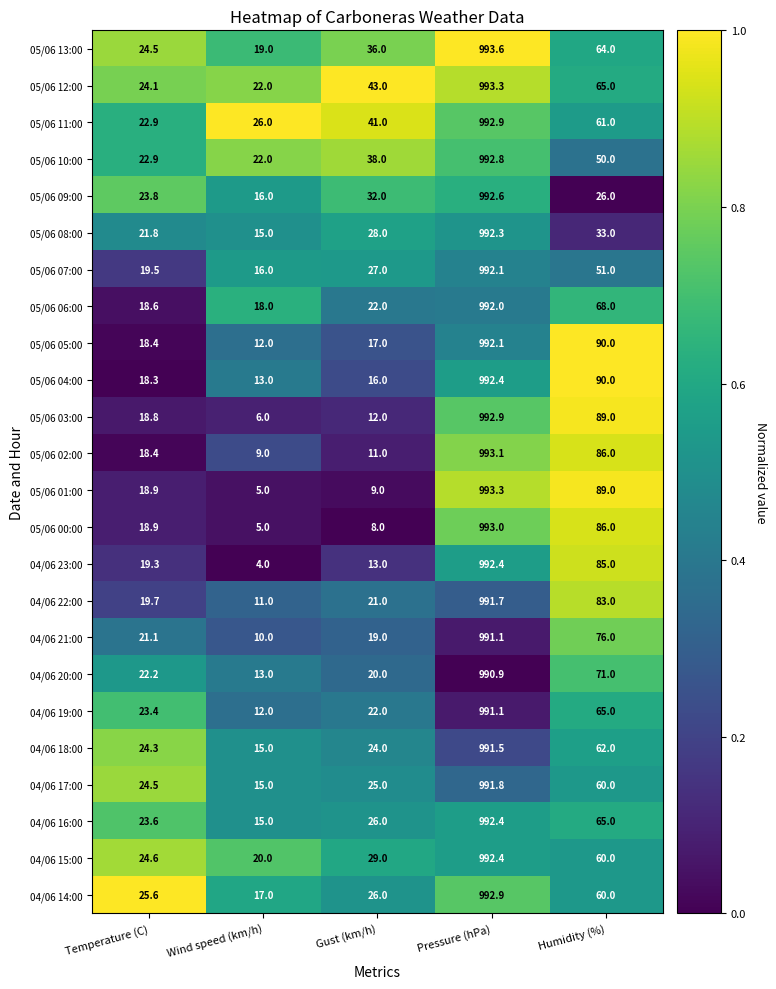

What is the difference between the maximum and minimum values in the 05/06 08:00 series?

977.3